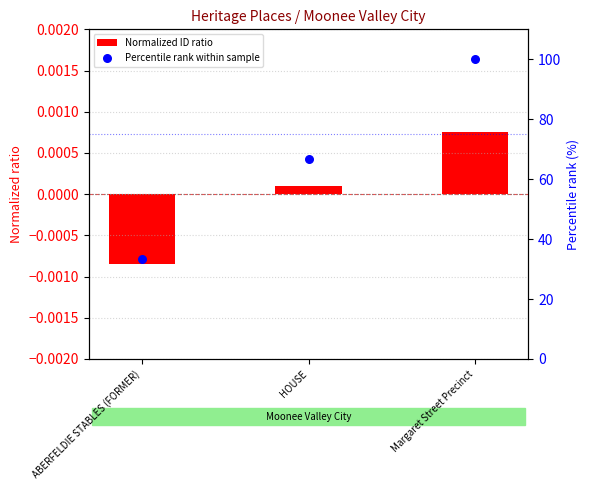

Which series contains the highest Y value?

Percentile rank within sample